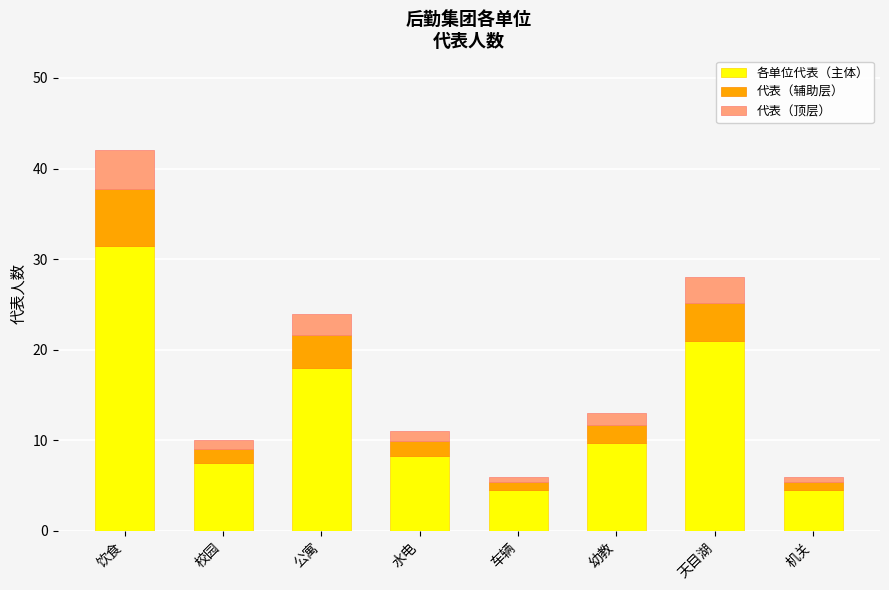

The 各单位代表（主体） series shows 1.9 at 校园. True or false?

False